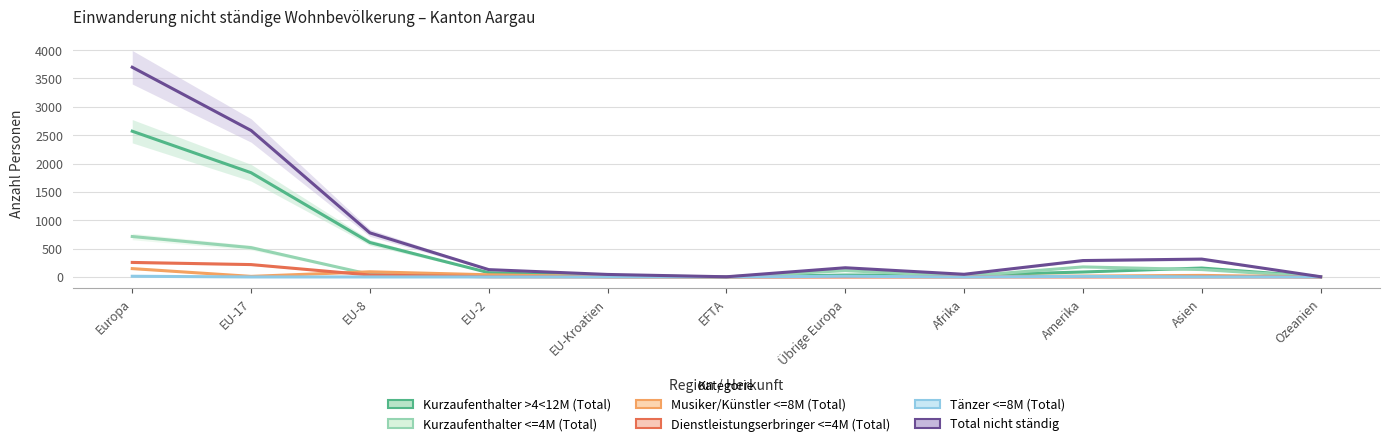

Is it true that Tänzer <=8M (Total) equals 1 at Asien?

False